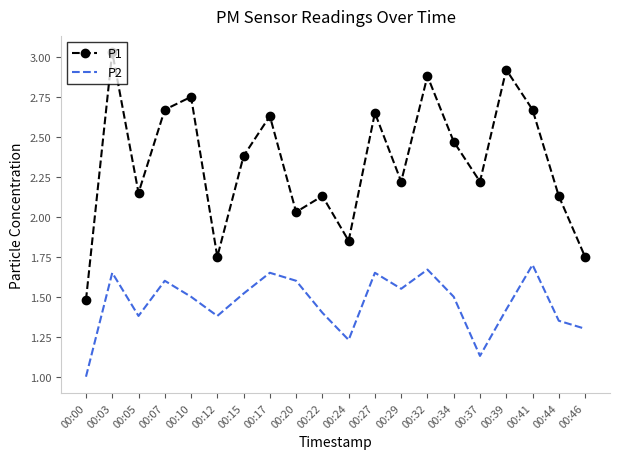

What is the spread (max minus min) of values at 00:17?

1.0